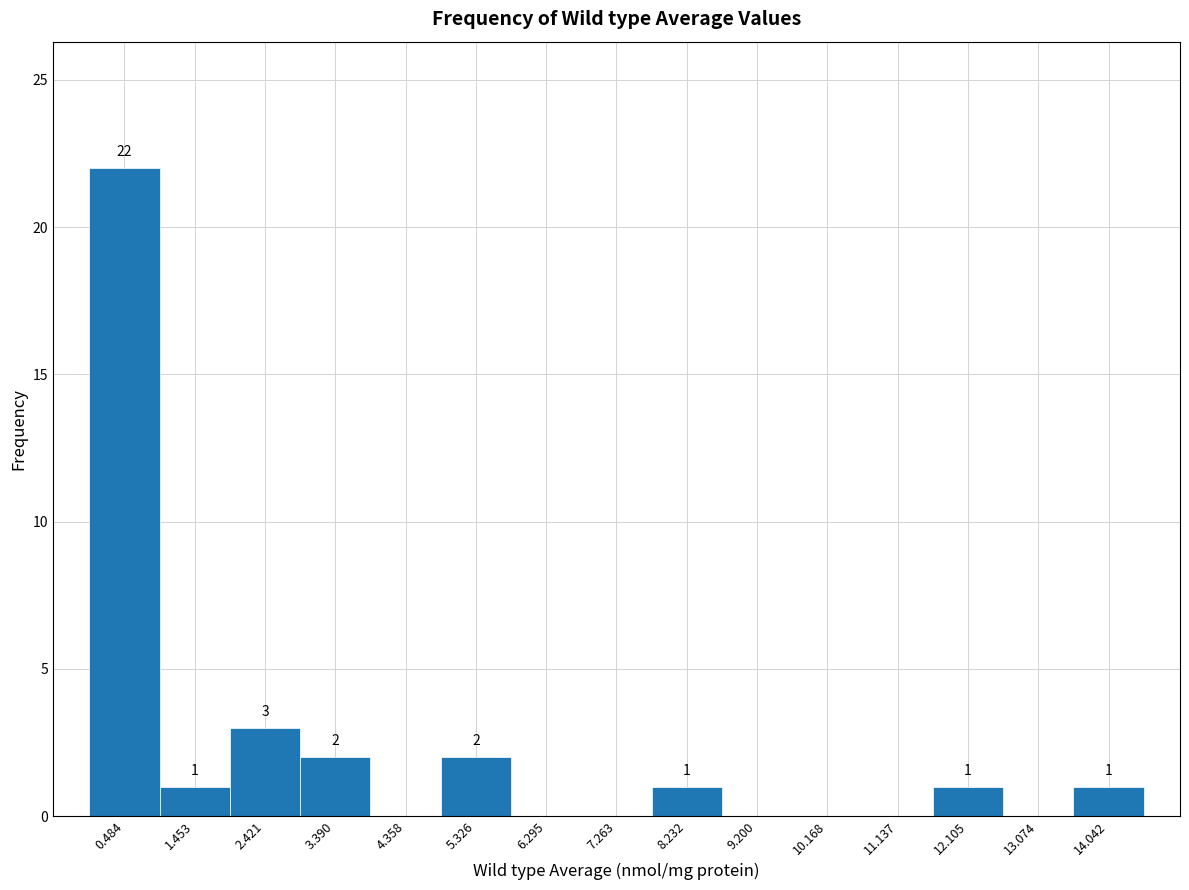

Over which range of the x-axis is the bar tallest?

0.0 to 1.0